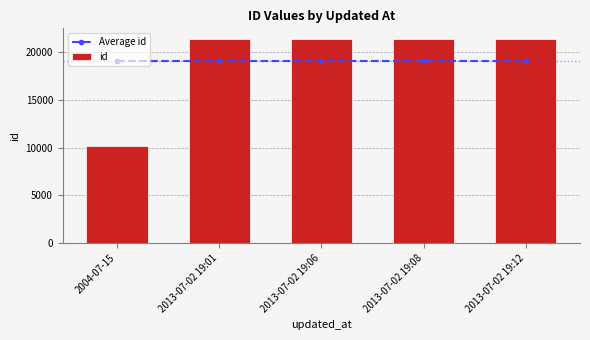

Does the chart contain any negative values?

No